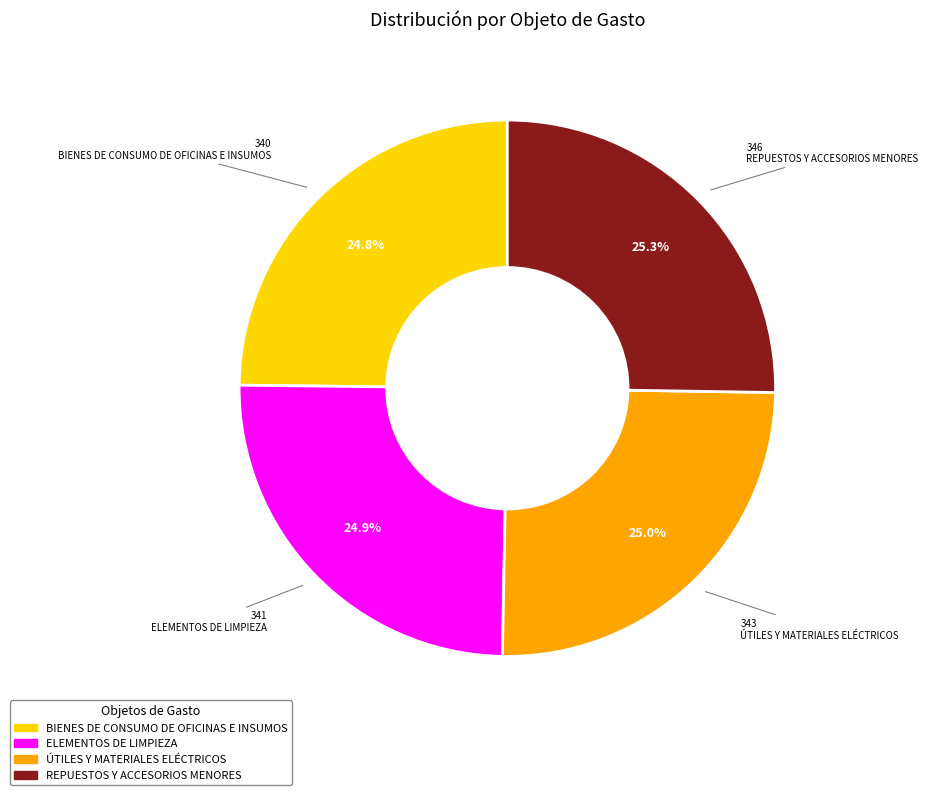

What is the ratio of the value at ELEMENTOS DE LIMPIEZA to the value at ÚTILES Y MATERIALES ELÉCTRICOS?

1.0